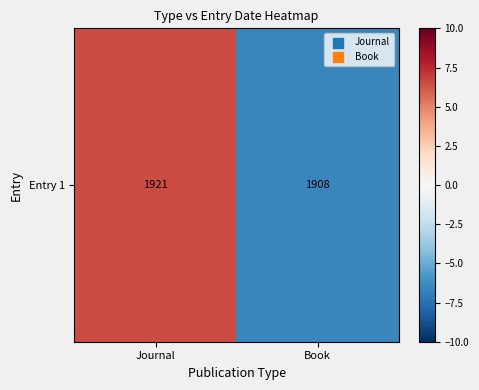

Rank the categories by value from lowest to highest.

Book, Journal